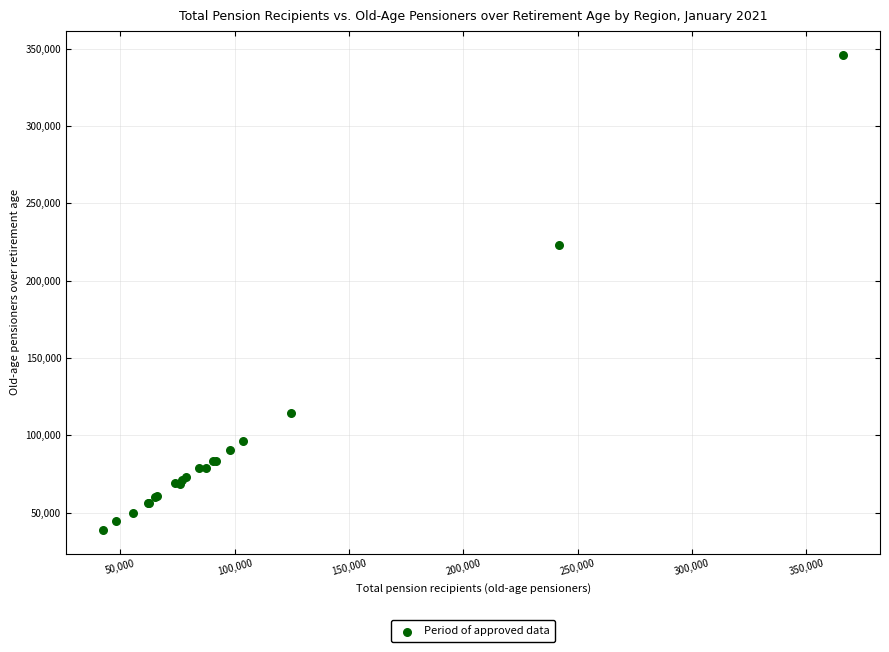

What Y value in the scatter plot is closest to 192424?

223201